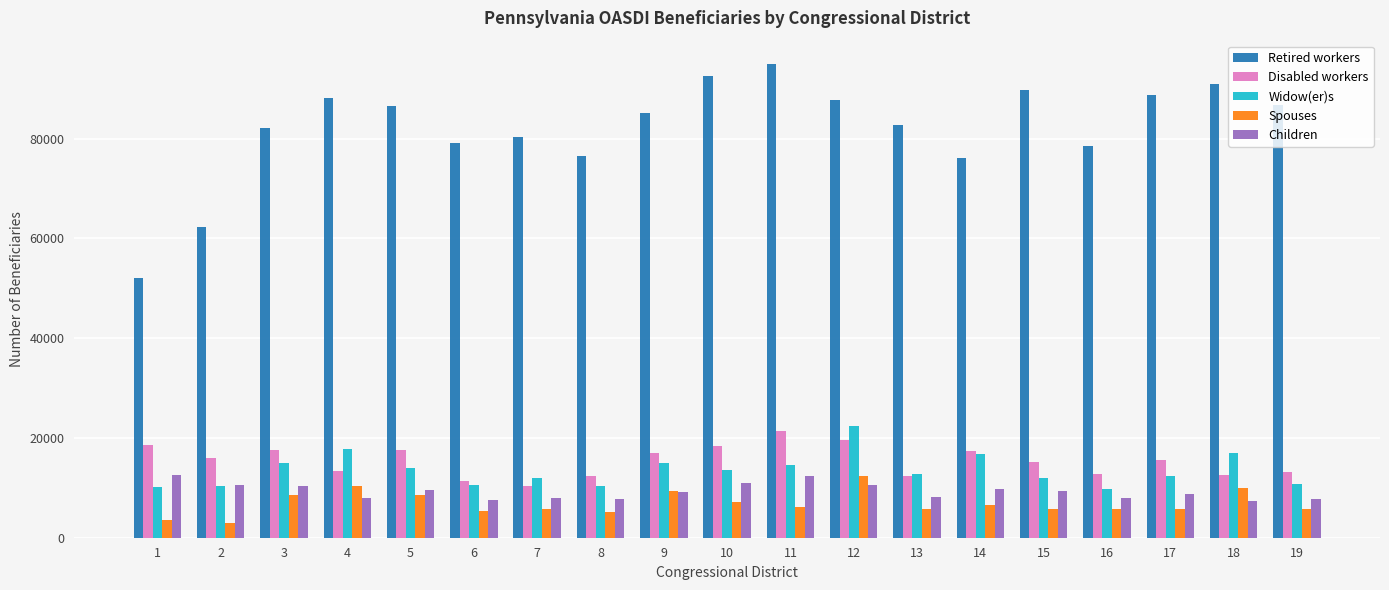

At 4, list the series in order from smallest to largest.

Children, Spouses, Disabled workers, Widow(er)s, Retired workers